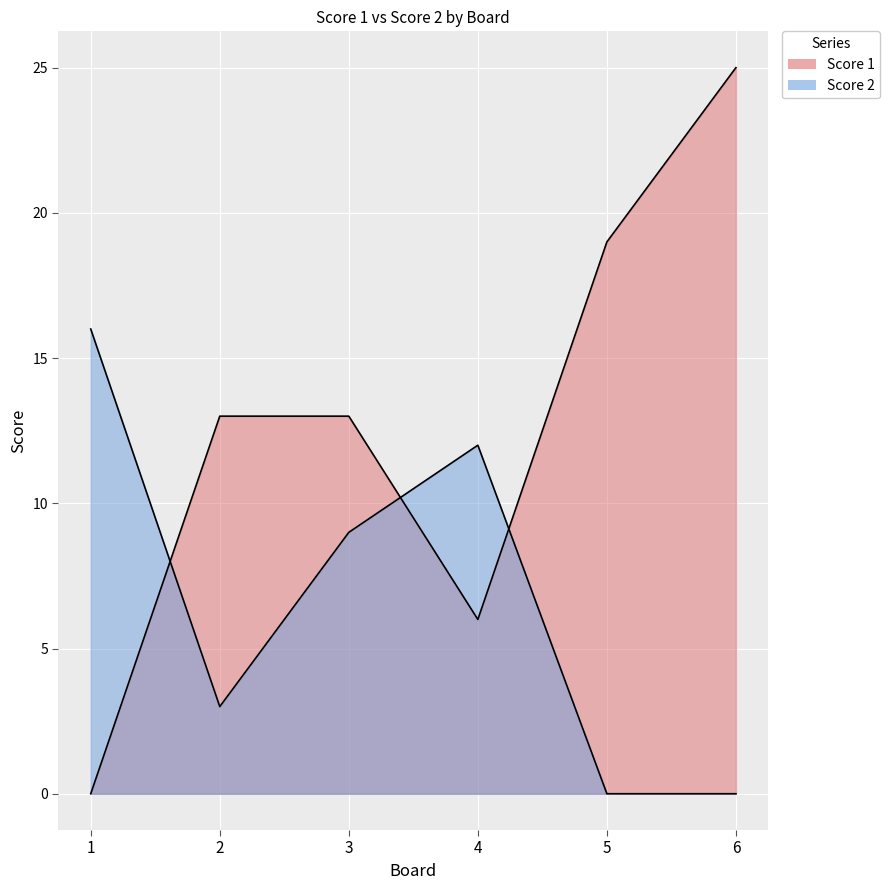

What is the value of the Score 2 point at the 1st from the left?

16